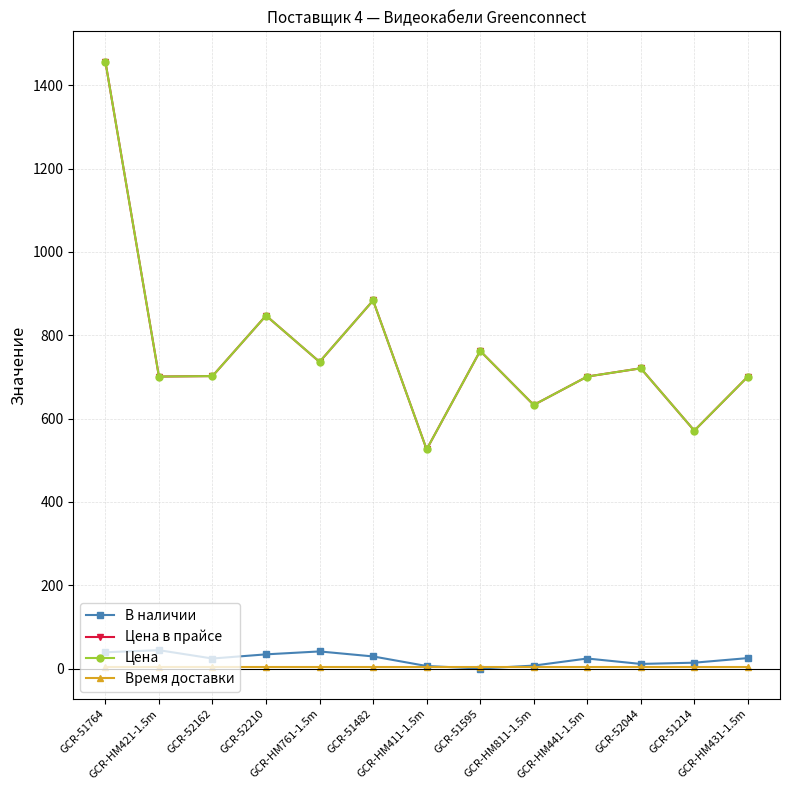

What is the difference between the highest and lowest values at GCR-52044?

717.5